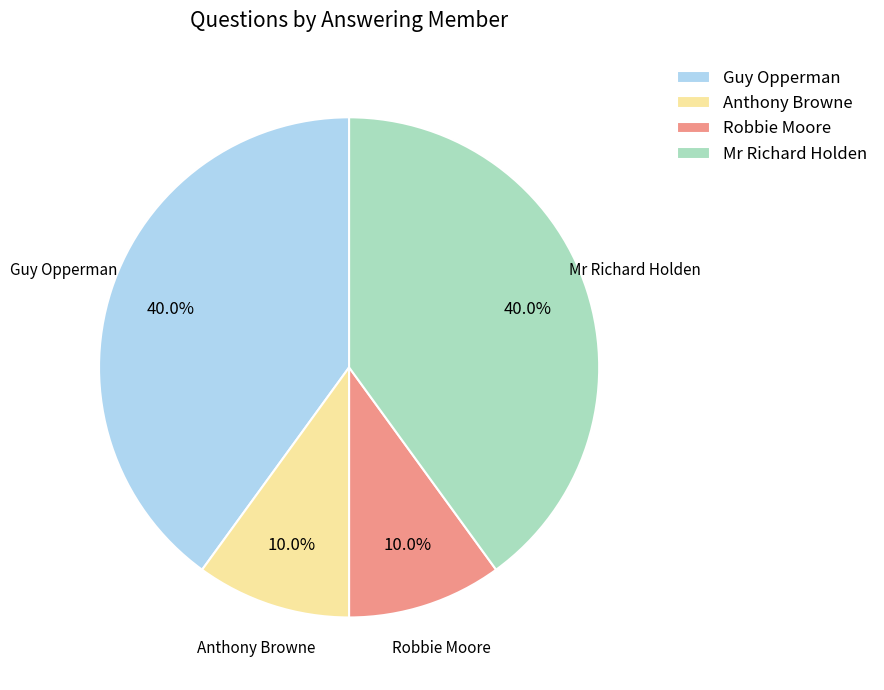

Is the sum of Mr Richard Holden and Guy Opperman greater than half?

Yes